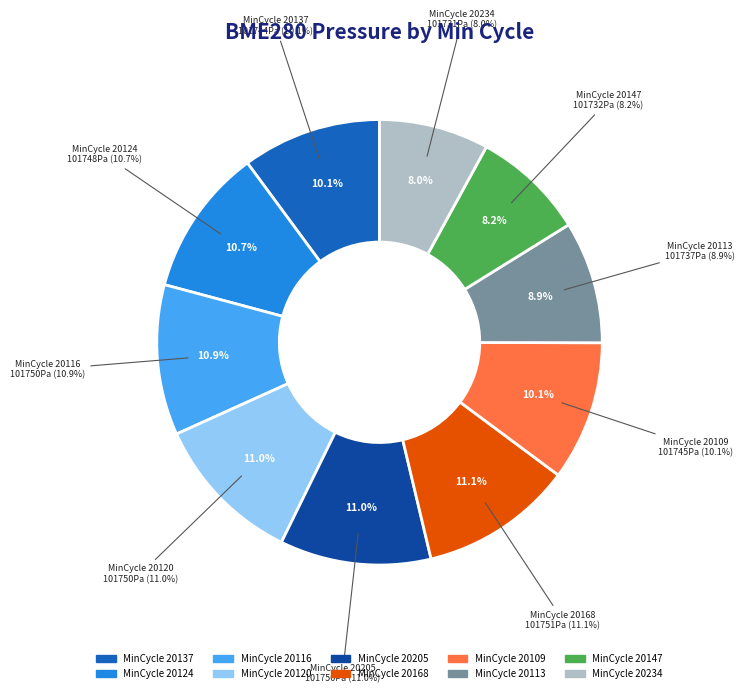

To the nearest percent, what is the average slice percentage?

10%